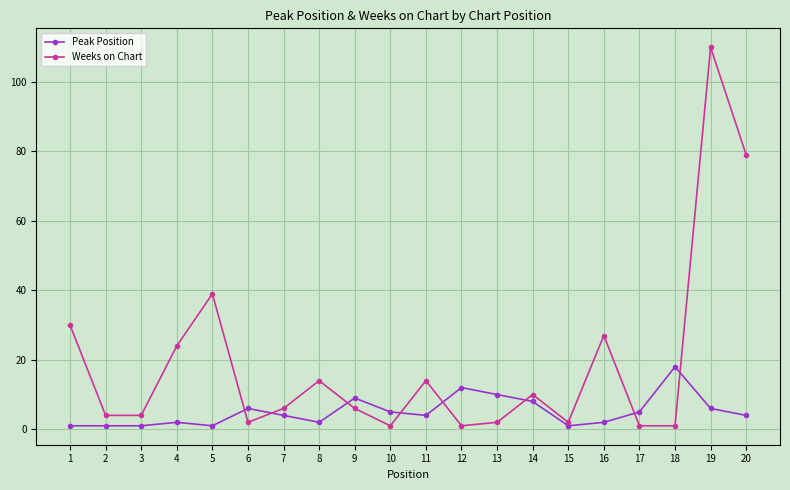

Which series has the largest total across all categories?

Weeks on Chart